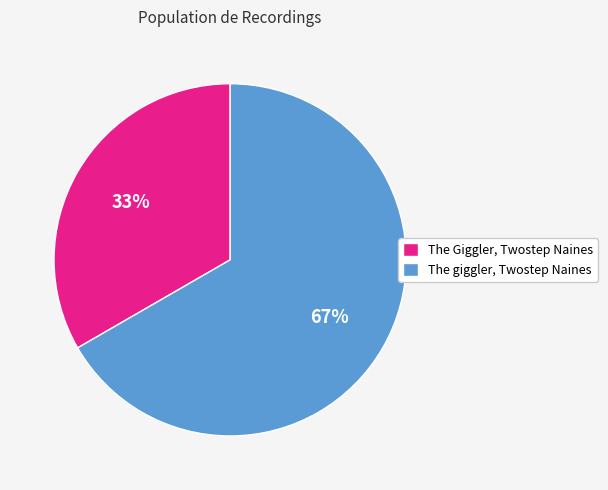

What is the ratio of the value at The Giggler, Twostep Naines to the value at The giggler, Twostep Naines?

0.5